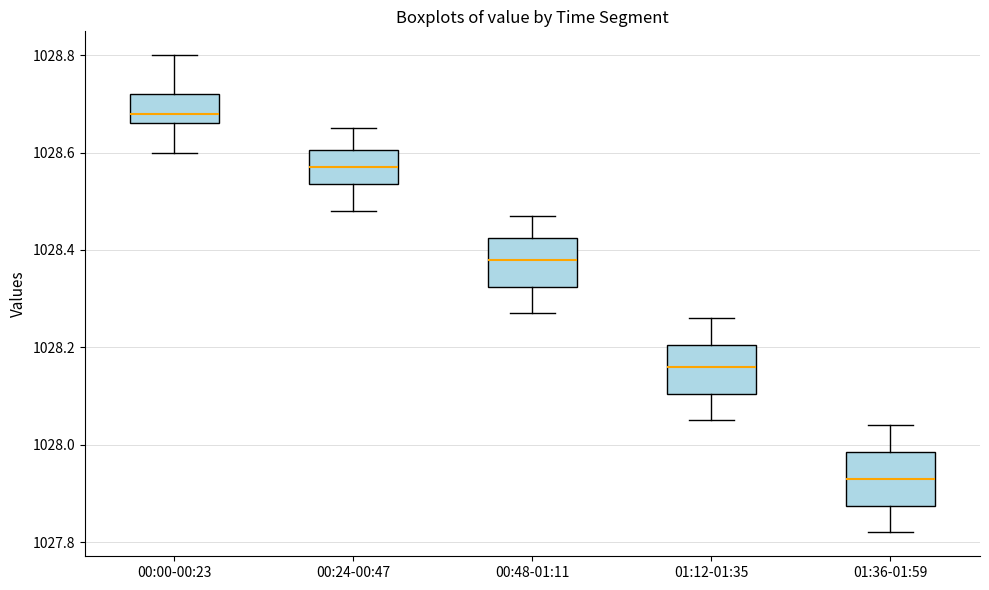

Reading left to right, transcribe this box plot: for each box, give where its median line is, the range the box spans, and where its two whiskers end, as read against the y-axis. The values are not printed on the chart, so give them approximately, as read against the axis.

00:00-00:23: median 1028.68, box 1028.66 to 1028.72, whiskers 1028.60 to 1028.80
00:24-00:47: median 1028.58, box 1028.54 to 1028.60, whiskers 1028.48 to 1028.66
00:48-01:11: median 1028.38, box 1028.32 to 1028.42, whiskers 1028.28 to 1028.48
01:12-01:35: median 1028.16, box 1028.10 to 1028.20, whiskers 1028.06 to 1028.26
01:36-01:59: median 1027.94, box 1027.88 to 1027.98, whiskers 1027.82 to 1028.04